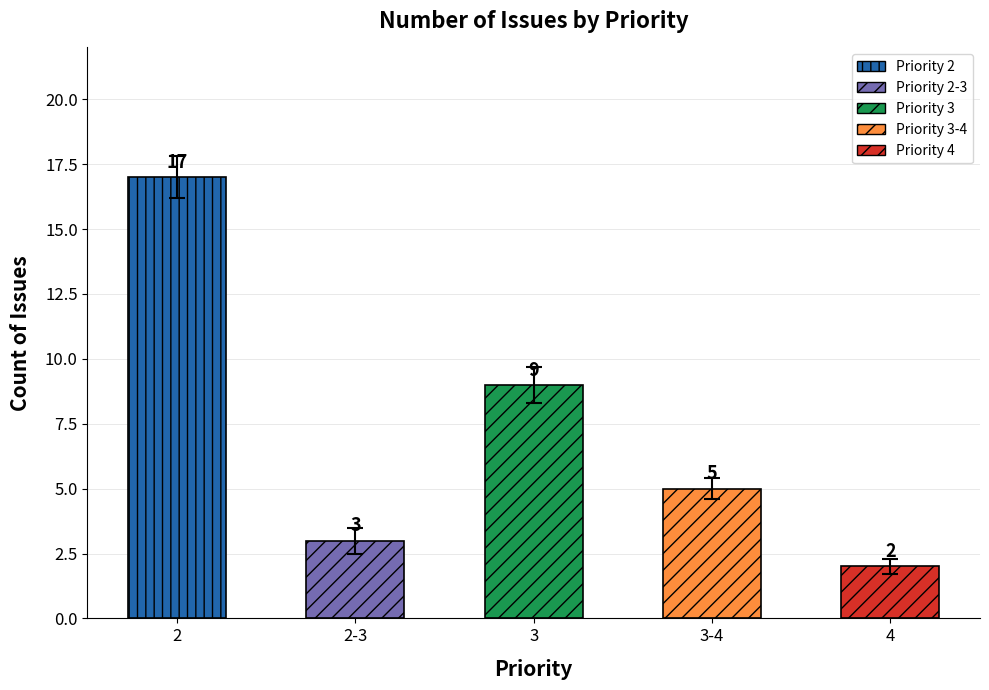

Are the bars horizontal?

No